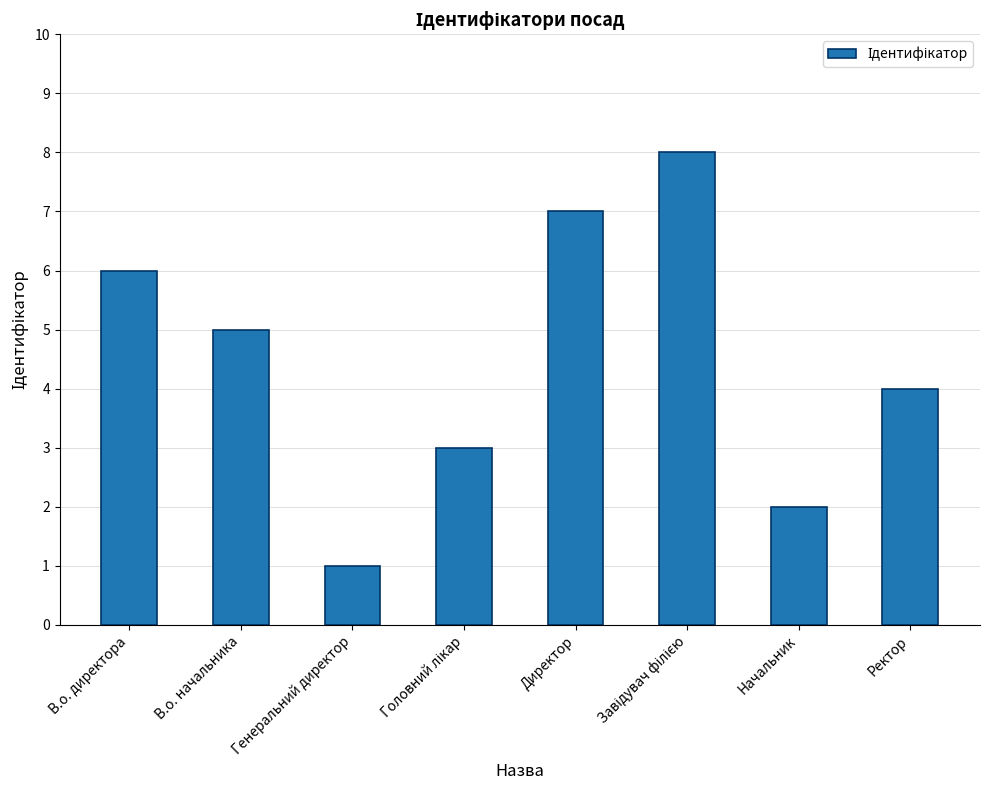

Which label corresponds to the smallest value in the chart?

Генеральний директор